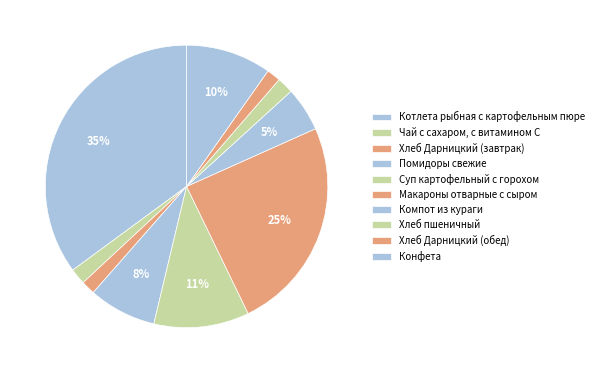

Approximately how many times larger is the value at Хлеб Дарницкий (обед) compared to Помидоры свежие?

0.2